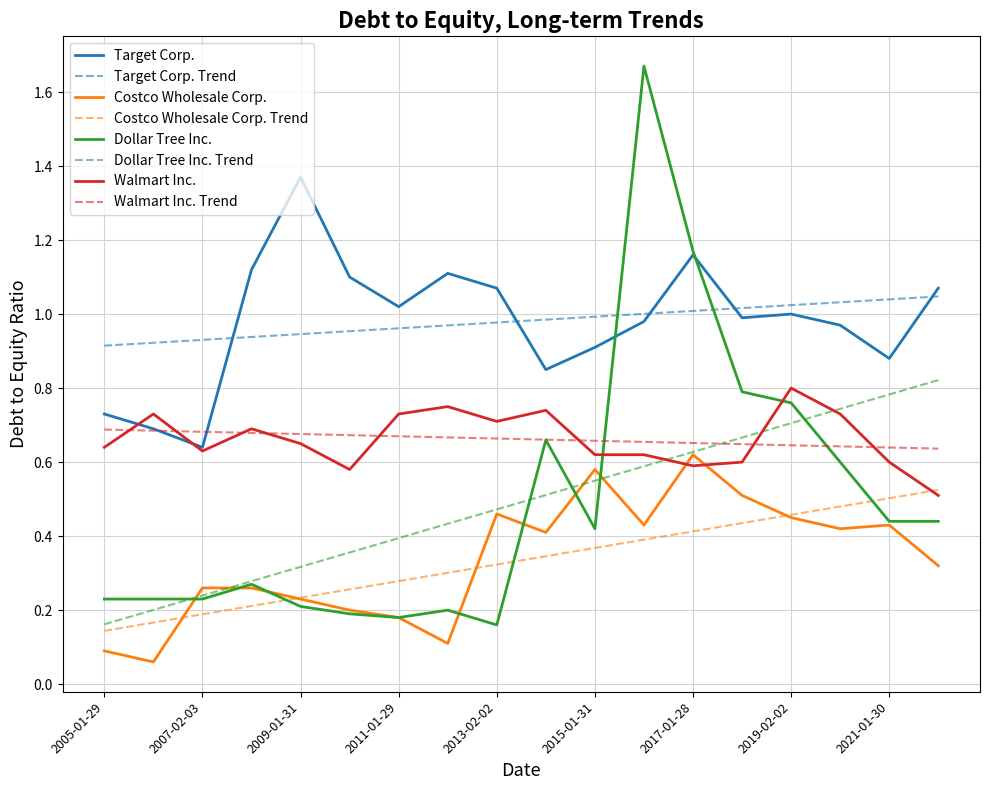

True or false: Target Corp. and Costco Wholesale Corp. intersect in this chart.

False